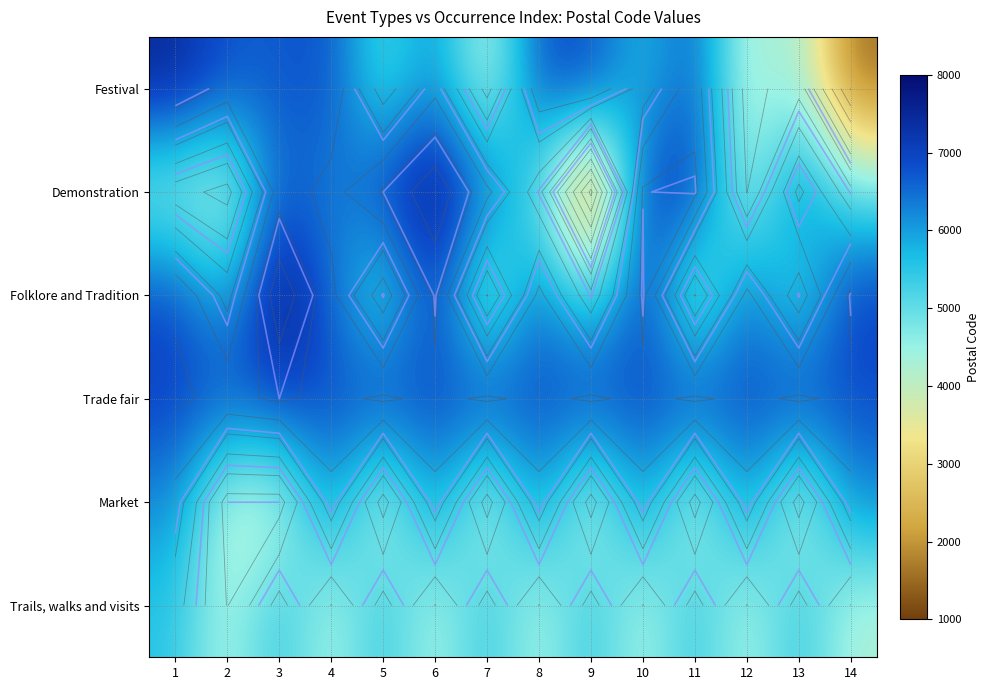

What is the average value of the Trade fair series?

6900